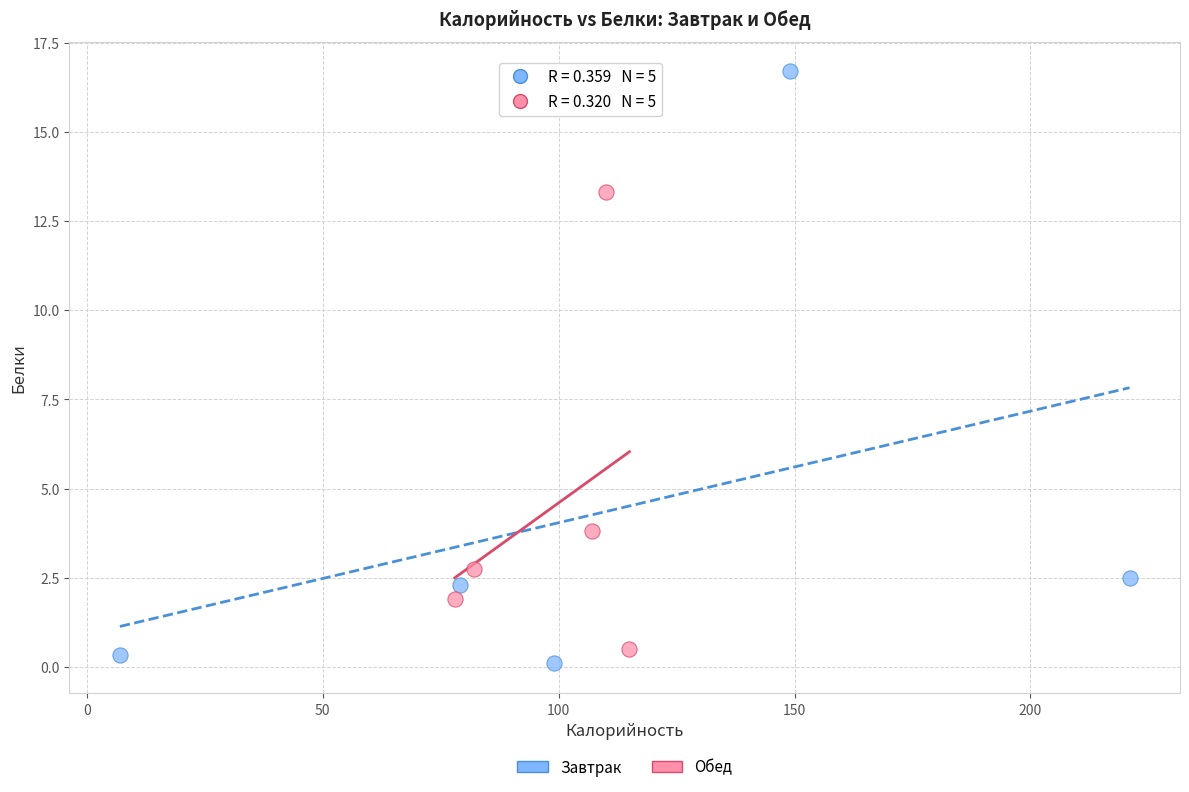

Which series has the widest spread of Y values?

Завтрак